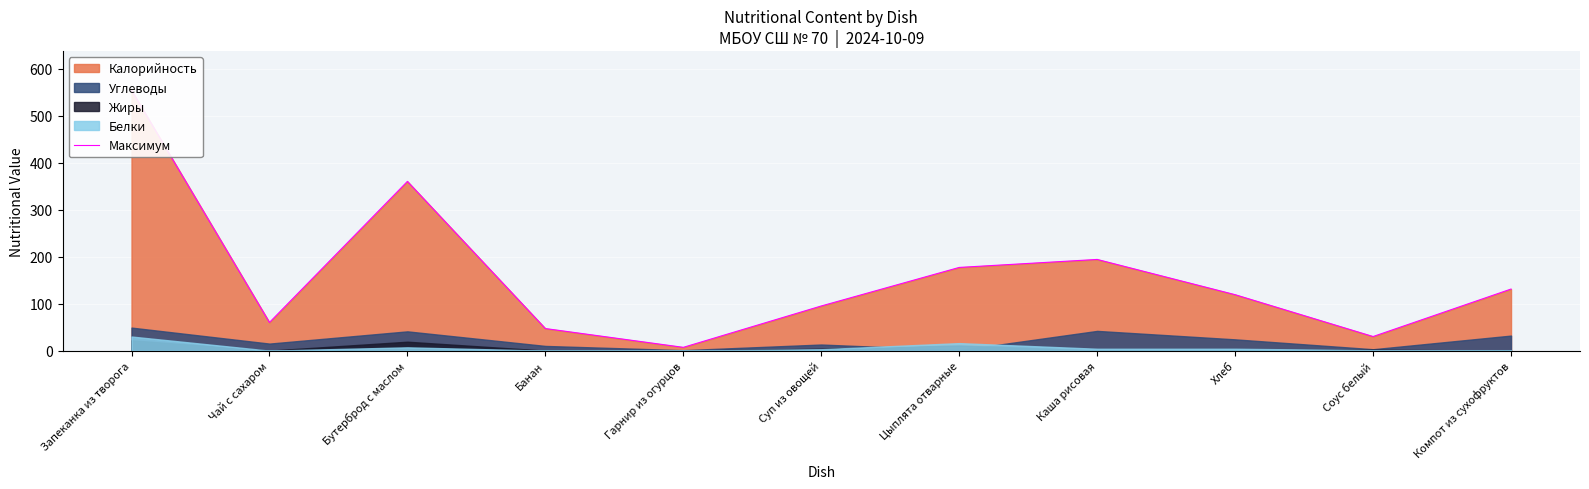

What is the difference between the maximum and minimum values?

547